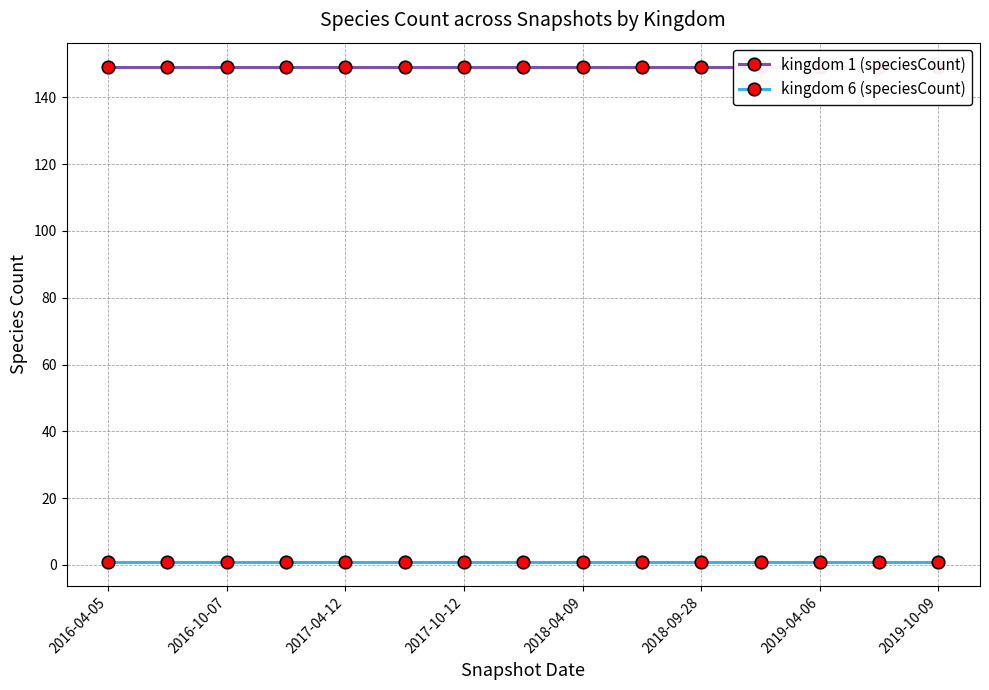

Which category has the highest value across all series?

2016-04-05